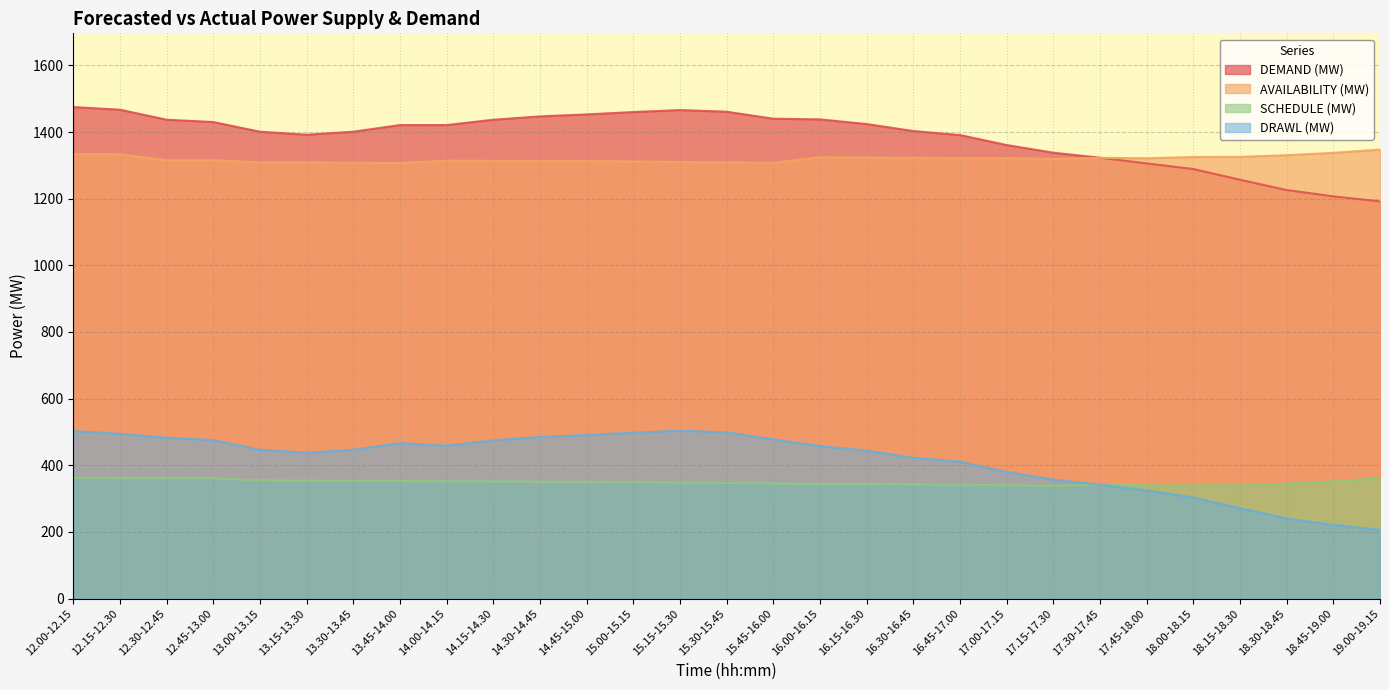

List the labels in order of SCHEDULE (MW) value, largest first.

19.00-19.15, 12.00-12.15, 12.15-12.30, 12.45-13.00, 12.30-12.45, 13.00-13.15, 13.15-13.30, 13.30-13.45, 13.45-14.00, 14.00-14.15, 18.45-19.00, 14.15-14.30, 14.30-14.45, 14.45-15.00, 15.00-15.15, 15.15-15.30, 15.30-15.45, 15.45-16.00, 18.30-18.45, 16.00-16.15, 16.15-16.30, 16.30-16.45, 17.30-17.45, 16.45-17.00, 17.00-17.15, 17.45-18.00, 18.15-18.30, 18.00-18.15, 17.15-17.30